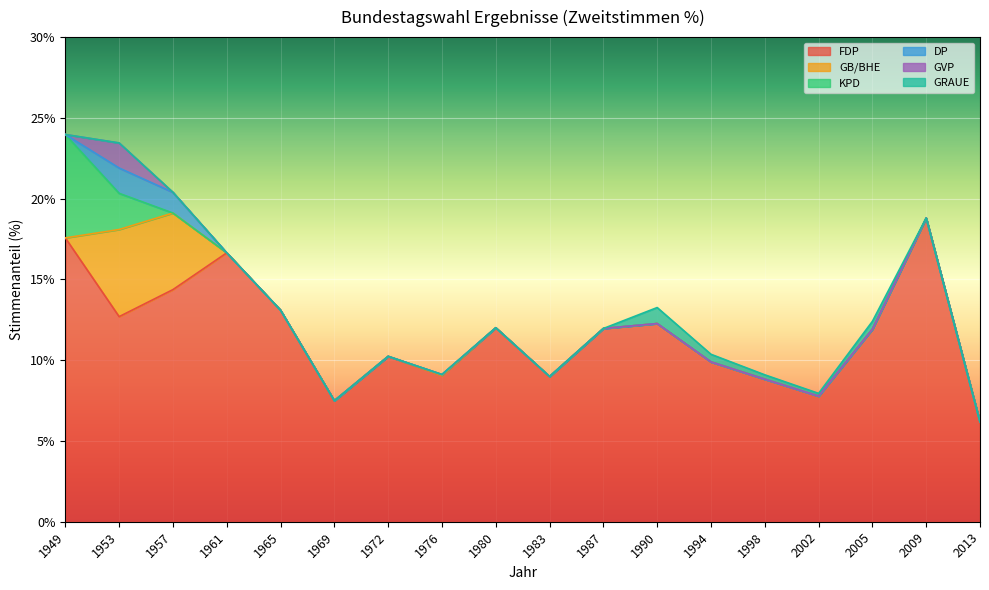

What is the value of the FDP point at the 9th from the left?

12.0